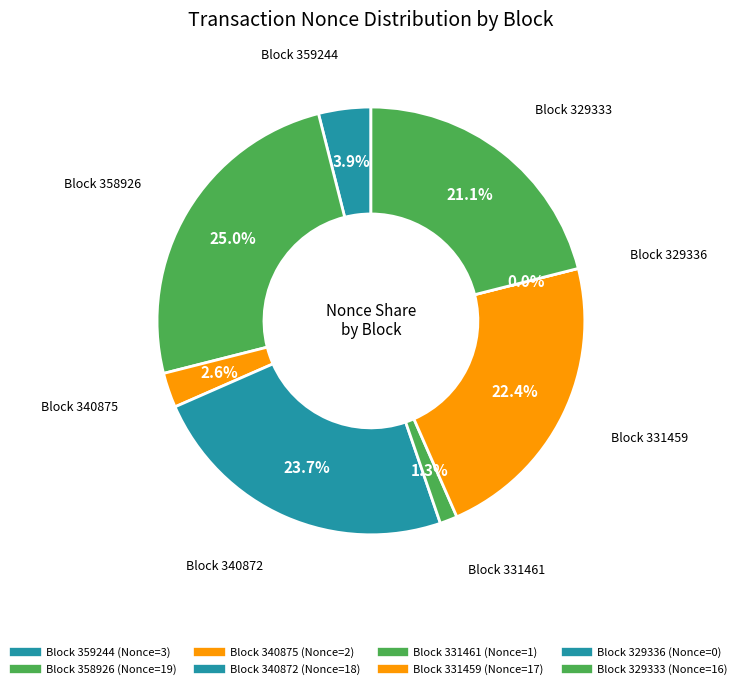

The 329336 slice represents 13% of the pie. True or false?

False